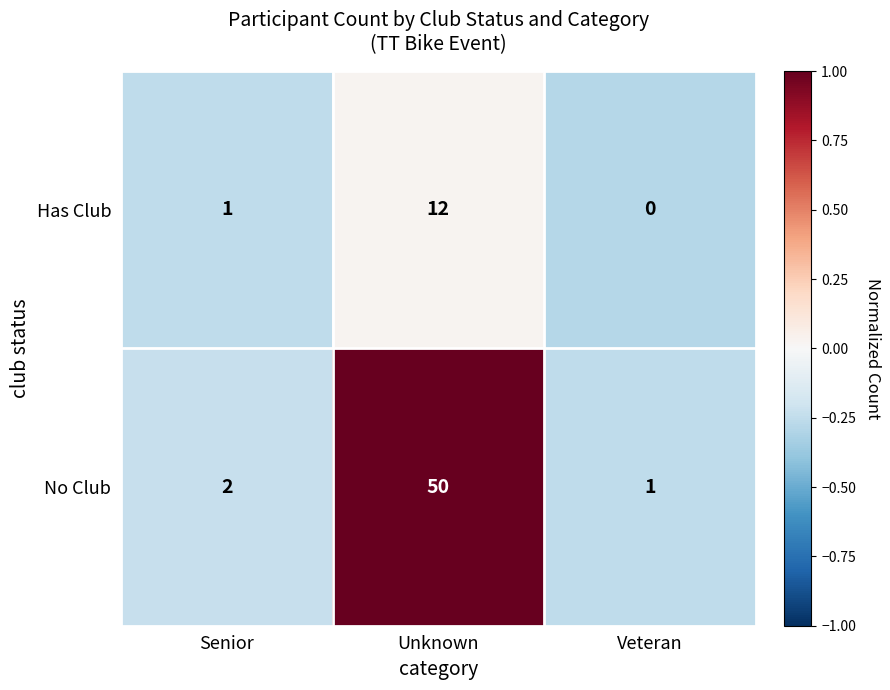

How many values in Has Club are above zero?

2